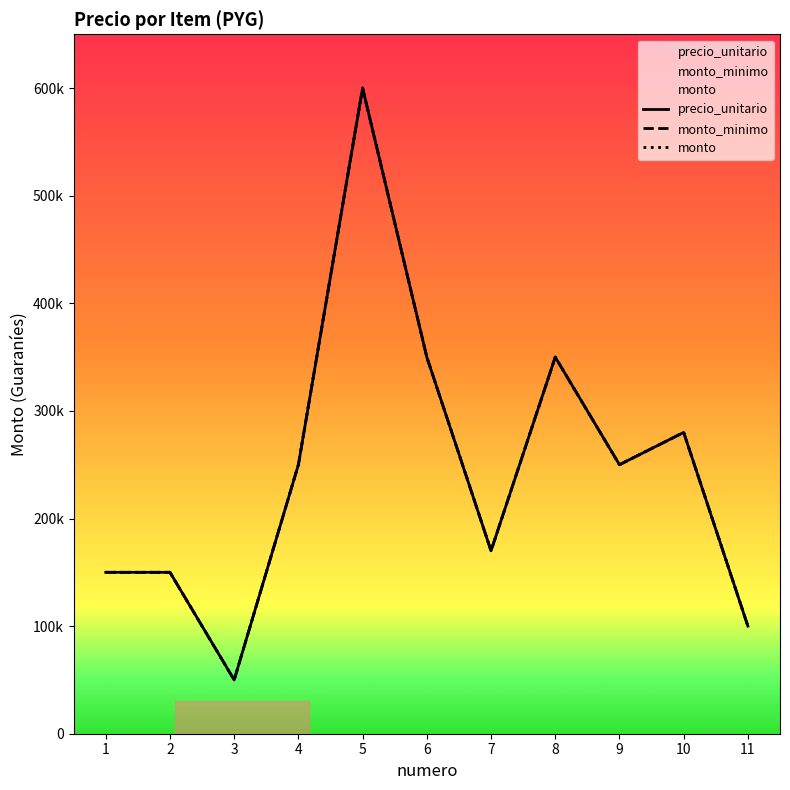

List the labels in order of precio_unitario value, smallest first.

3, 11, 1, 2, 7, 4, 9, 10, 6, 8, 5